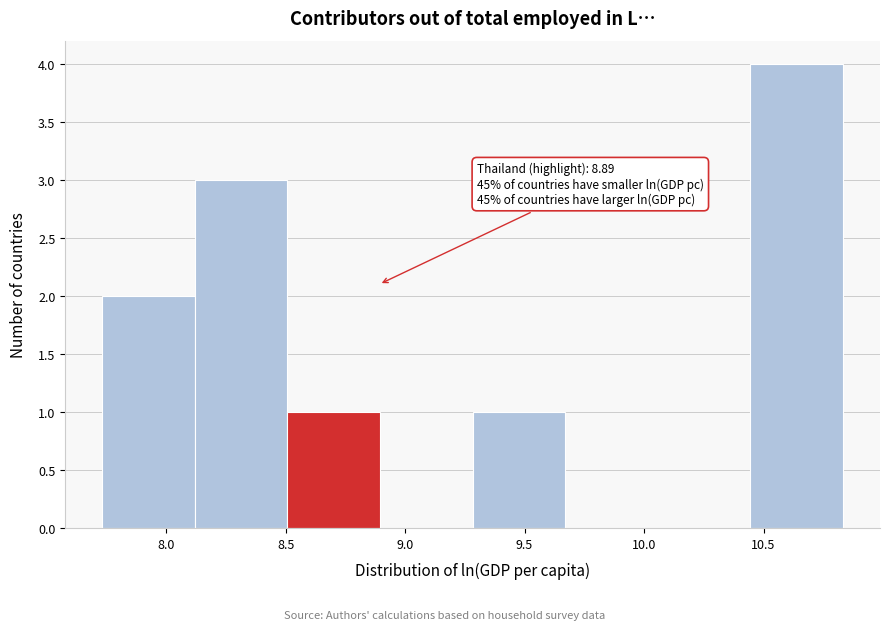

Which range on the x-axis has the tallest bar?

10.45 to 10.85